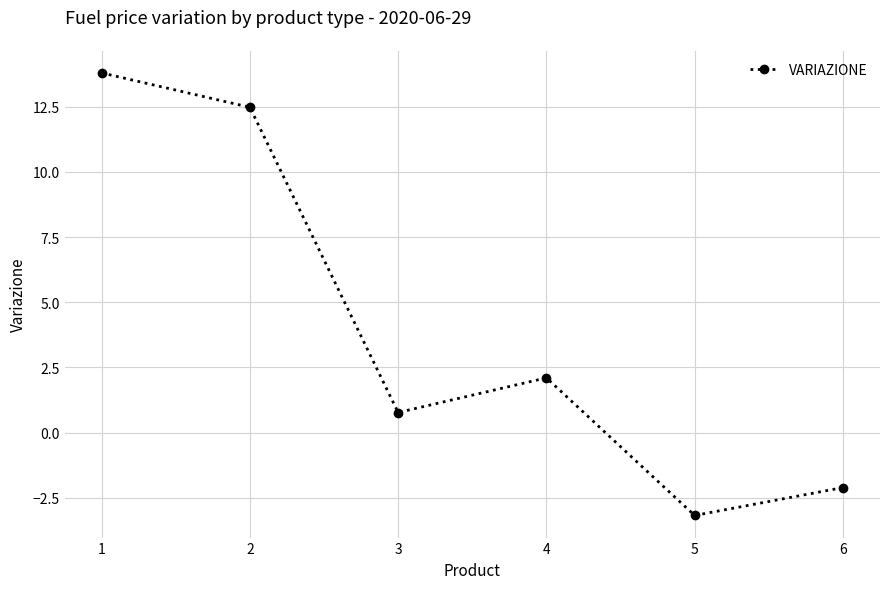

Reading right to left, what are all the values shown in this chart?

6=-2.1	5=-3.2	4=2.1	3=0.8	2=12.5	1=13.8